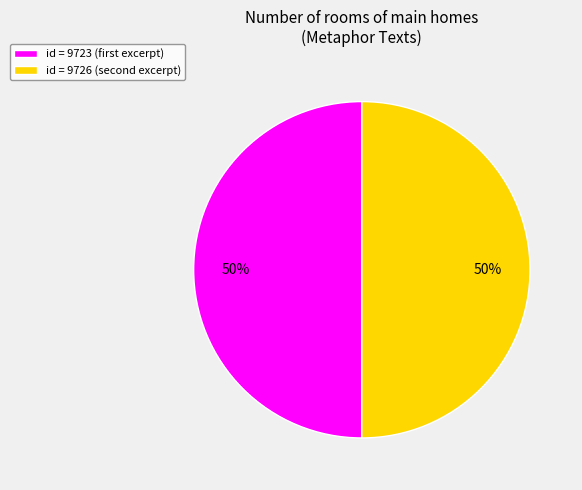

Rank the categories by value from highest to lowest.

And now am I to the third Story (9726), And now am I to the third Story (9723)